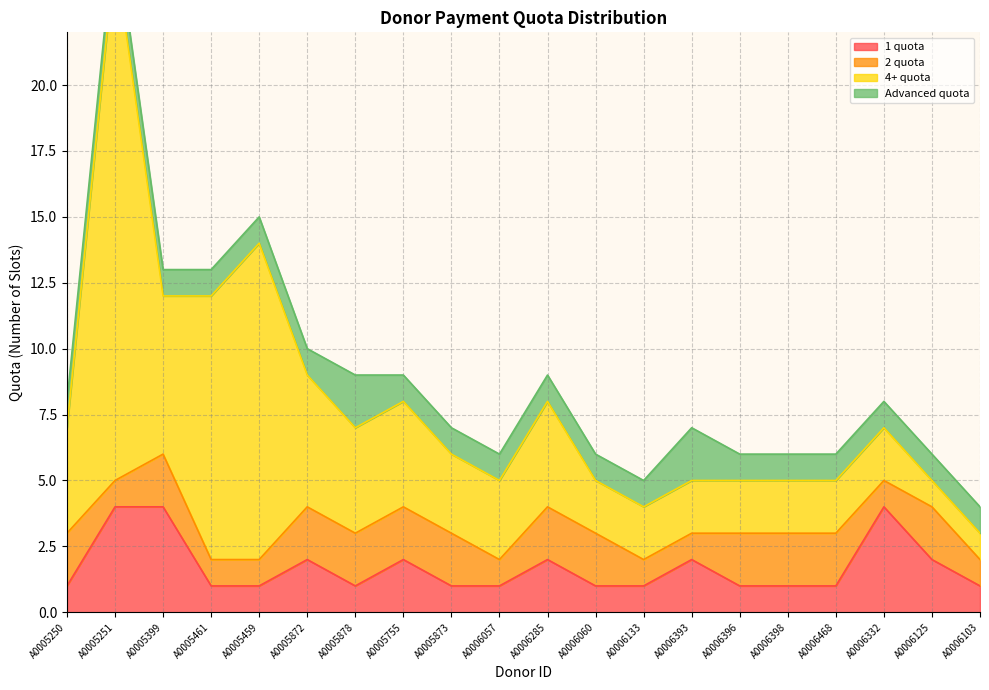

What is the maximum value shown in the chart?

20